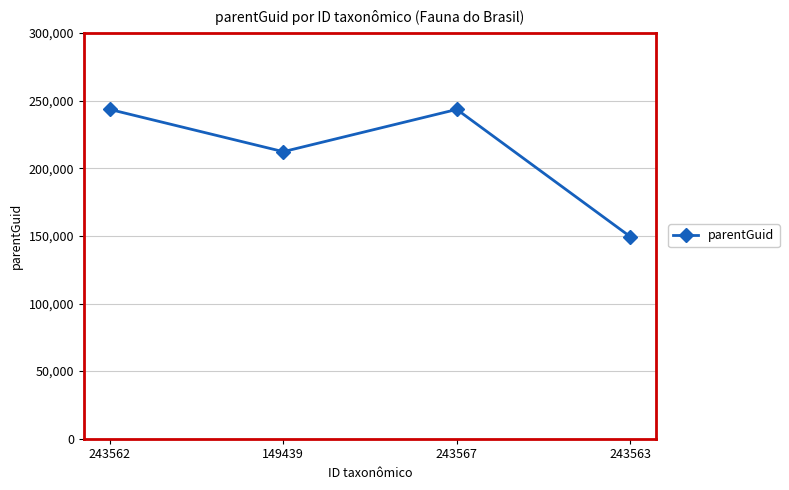

What is the label of the 2nd point from the left?

149439